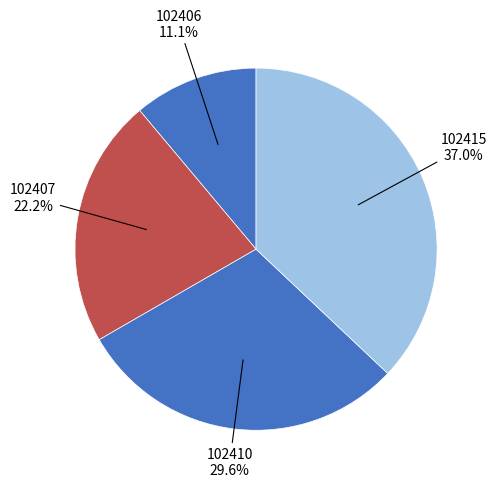

The 102410 slice represents 19% of the pie. True or false?

False